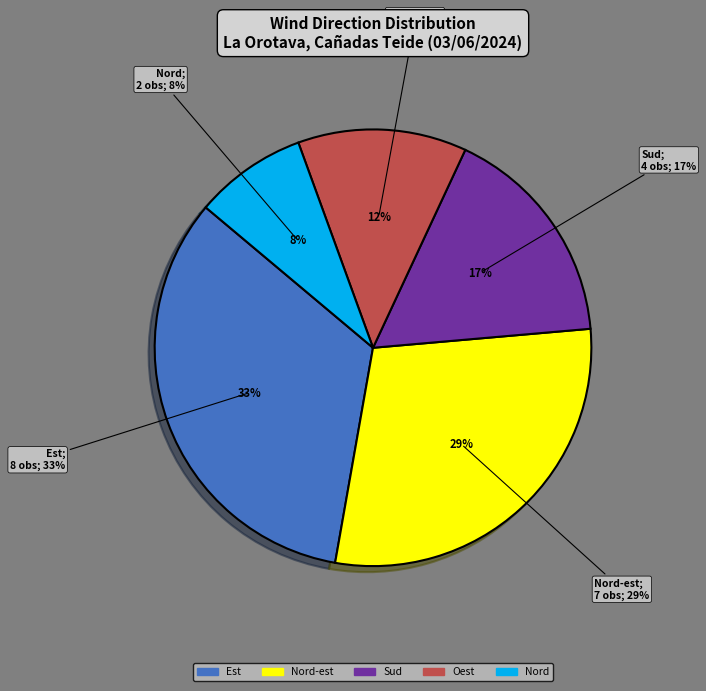

Count the number of slices in the pie.

5